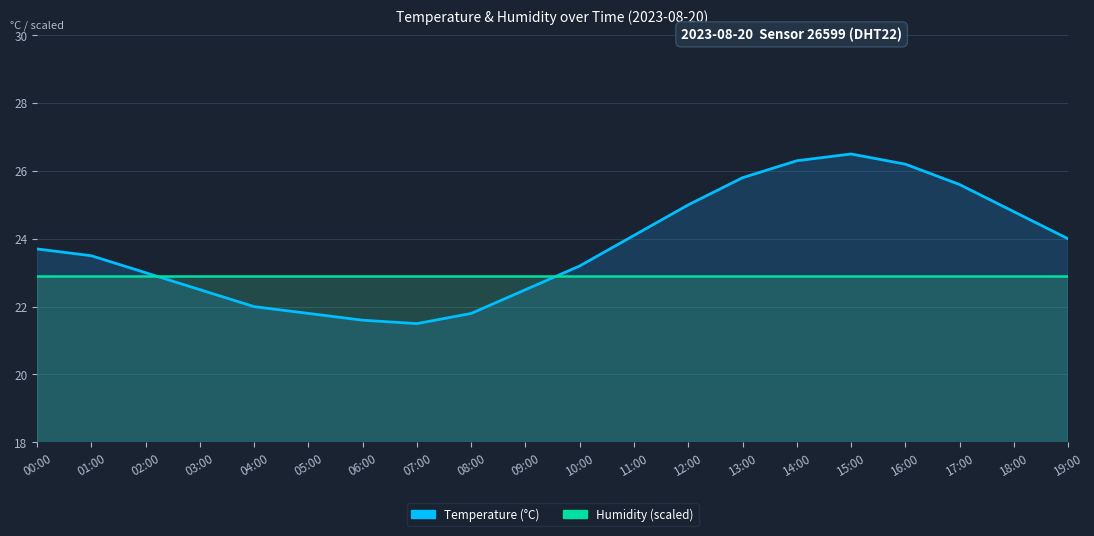

What is the sum of all temperature values?

475.4